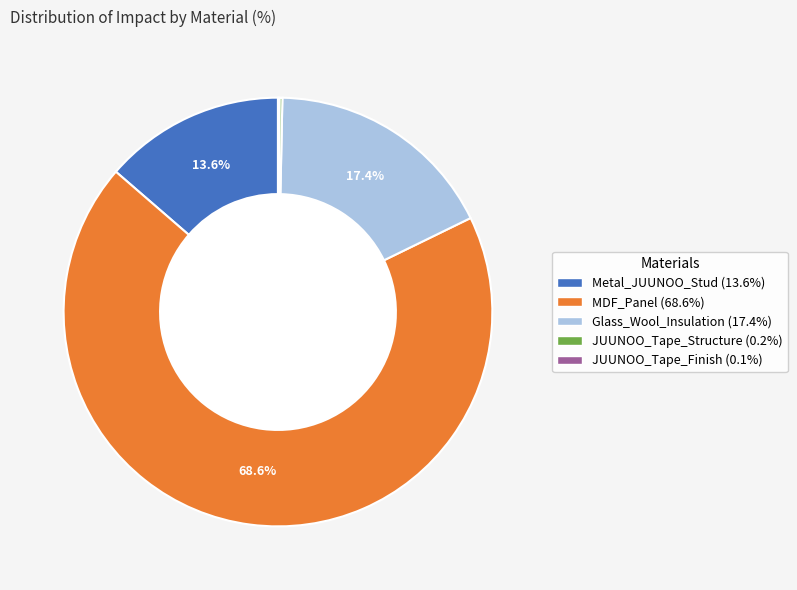

Is the sum of Metal_JUUNOO_Stud and MDF_Panel greater than half?

Yes